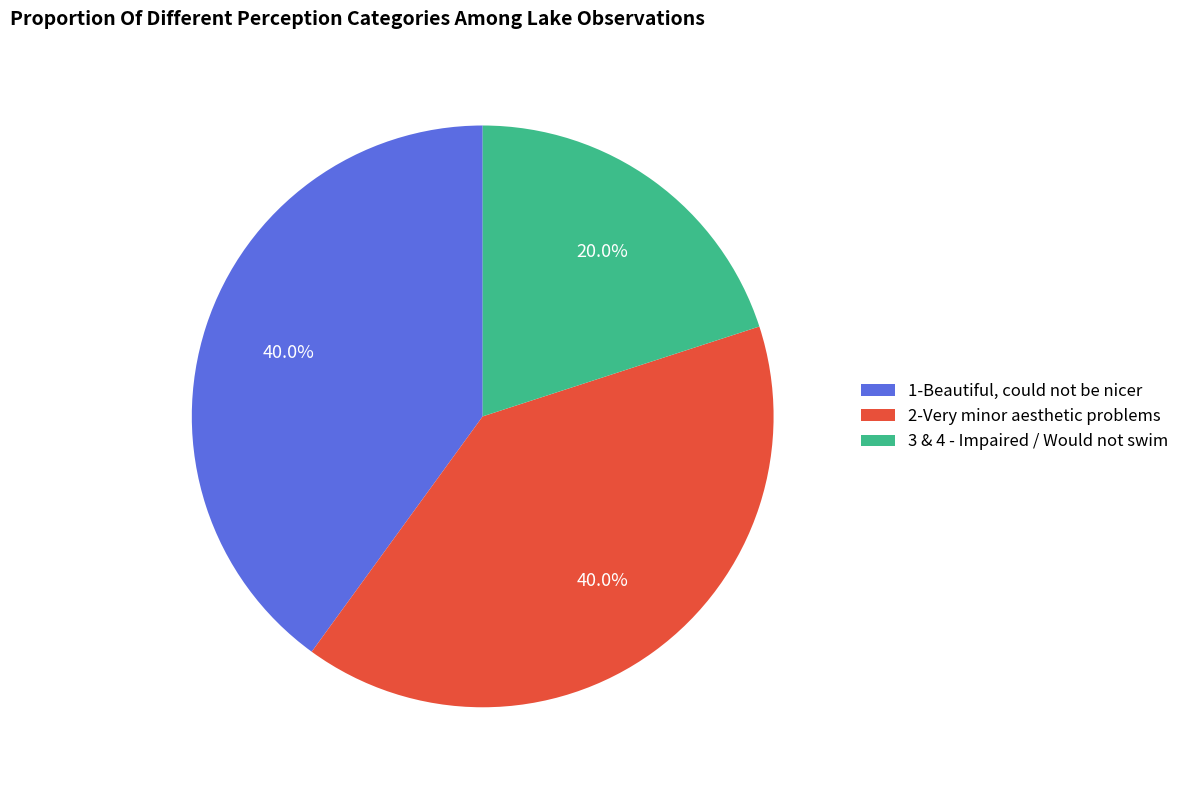

Which has a higher value, 3 & 4 - Impaired / Would not swim or 1-Beautiful, could not be nicer?

1-Beautiful, could not be nicer